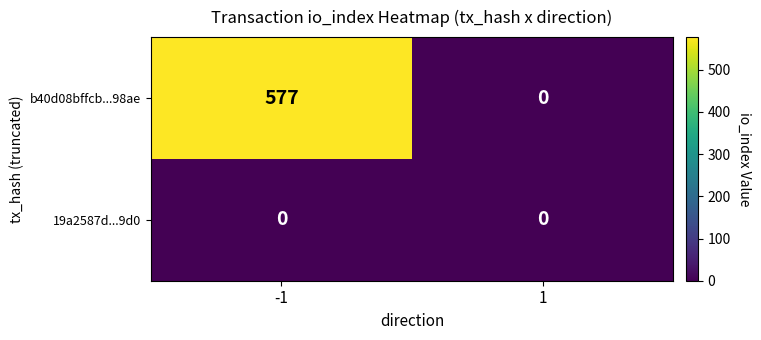

What is the greatest value displayed?

577